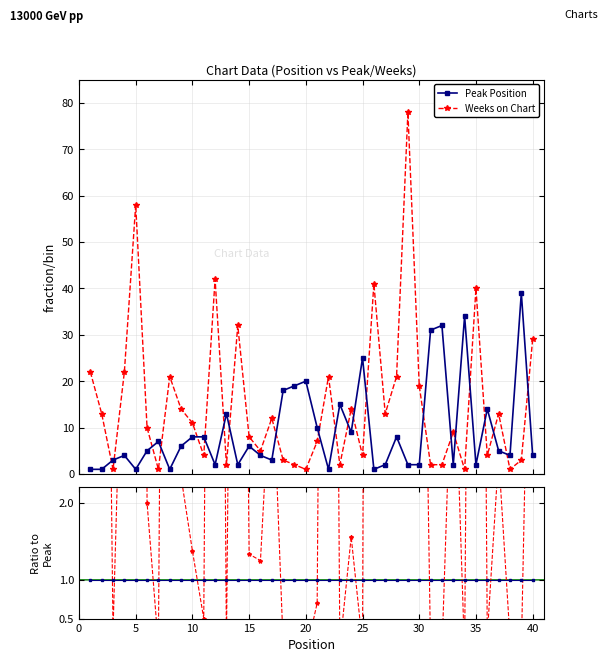

True or false: Peak Position has more than 1 interior local peaks.

True